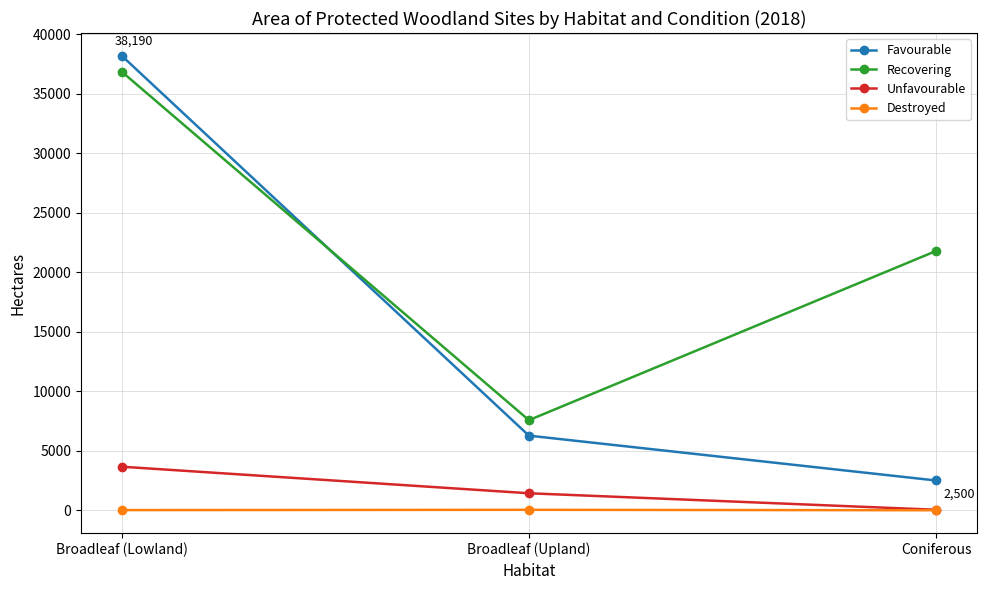

Rank the series at Broadleaf (Lowland) from highest to lowest value.

Favourable, Recovering, Unfavourable, Destroyed